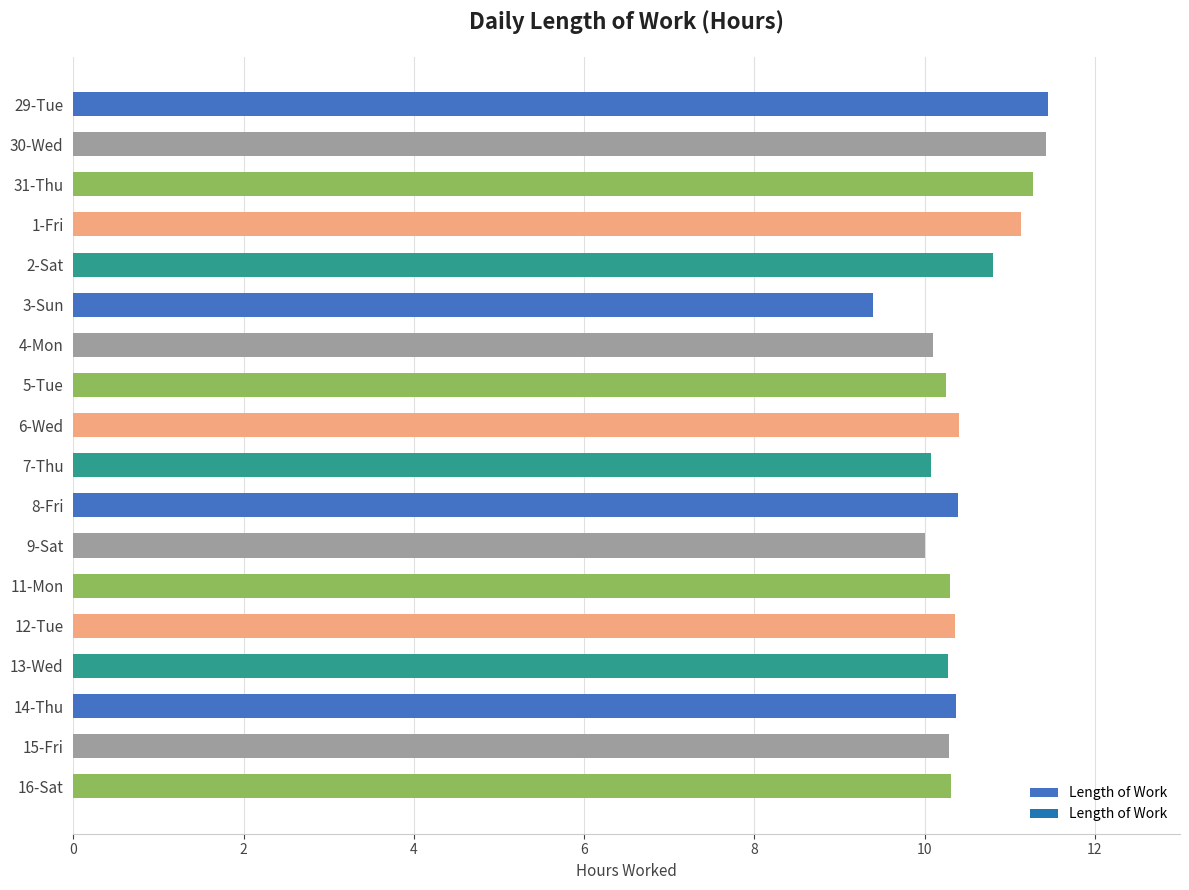

What is the change in value from 1-Fri to 14-Thu?

-0.8